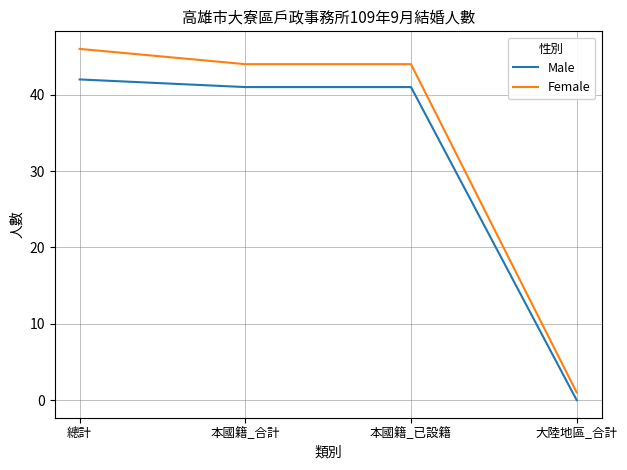

True or false: Female has more than 2 interior local peaks.

False